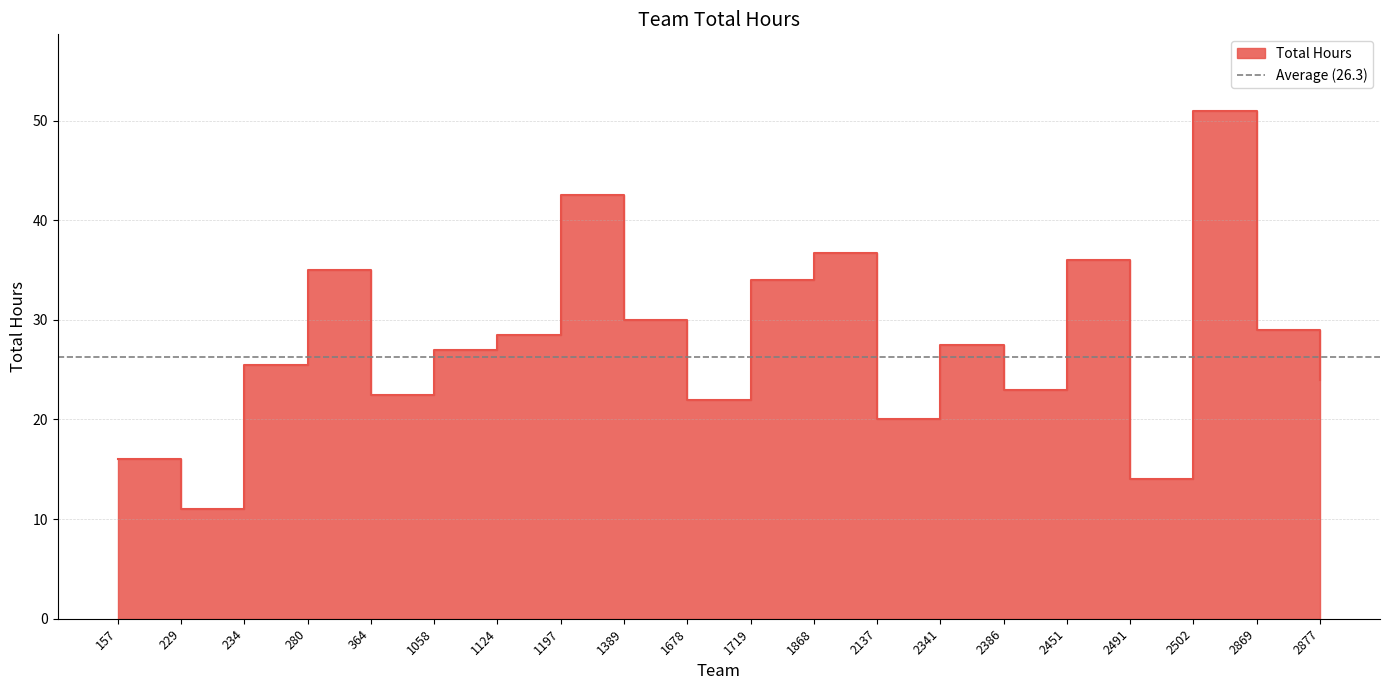

How many data points does each series have?

20